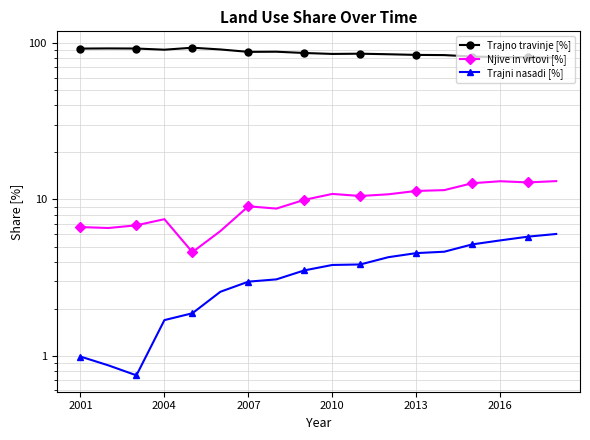

True or false: Trajni nasadi [%] and Njive in vrtovi [%] intersect in this chart.

False